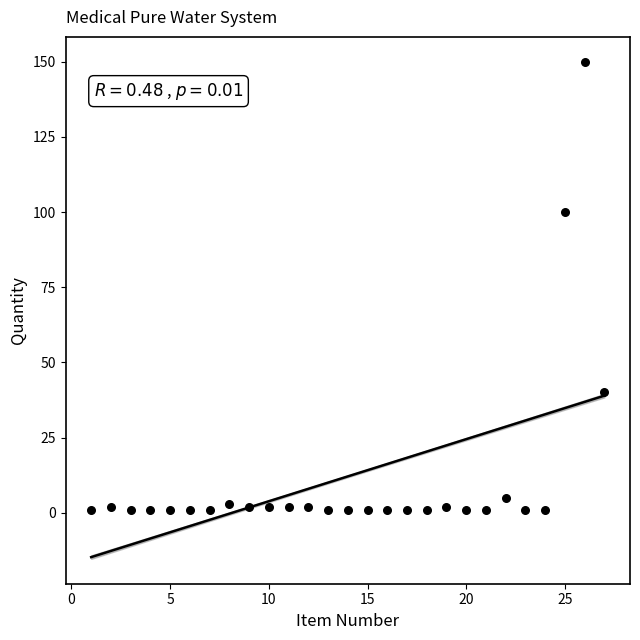

What is the range of Y values (max minus min)?

149